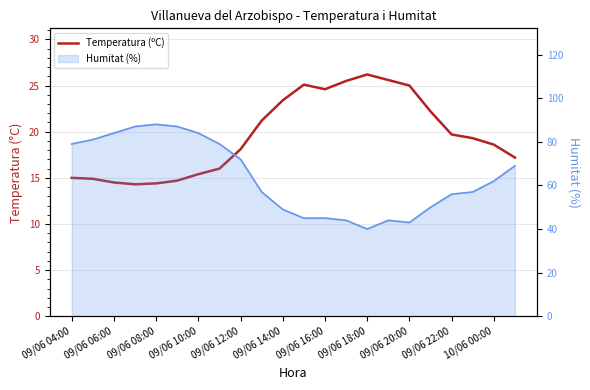

What is the minimum value shown in the chart?

14.3